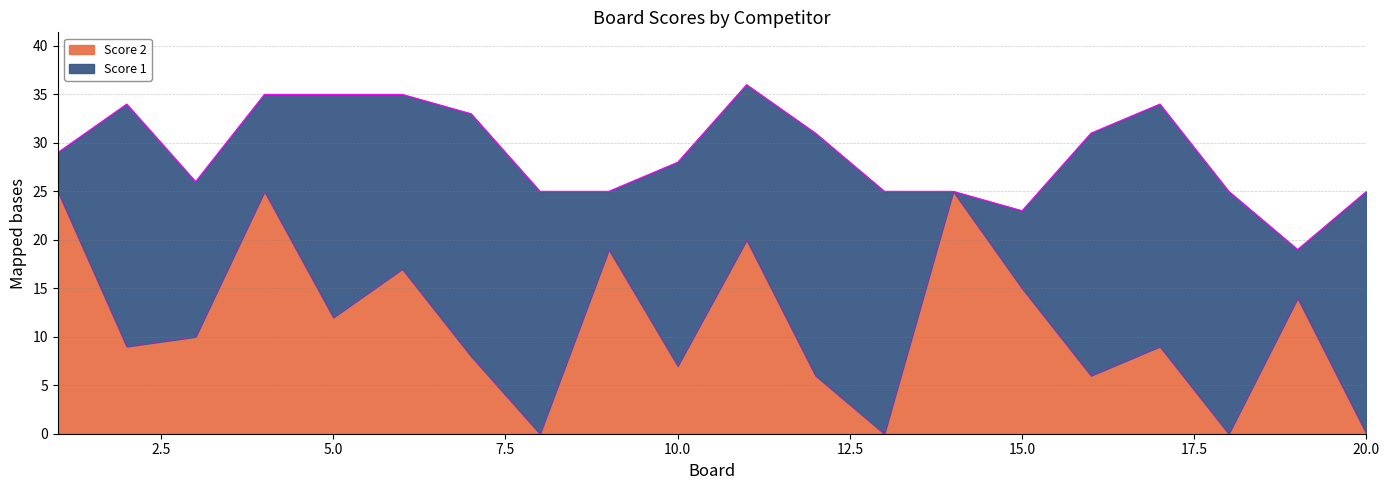

How many lines are shown in the chart?

2